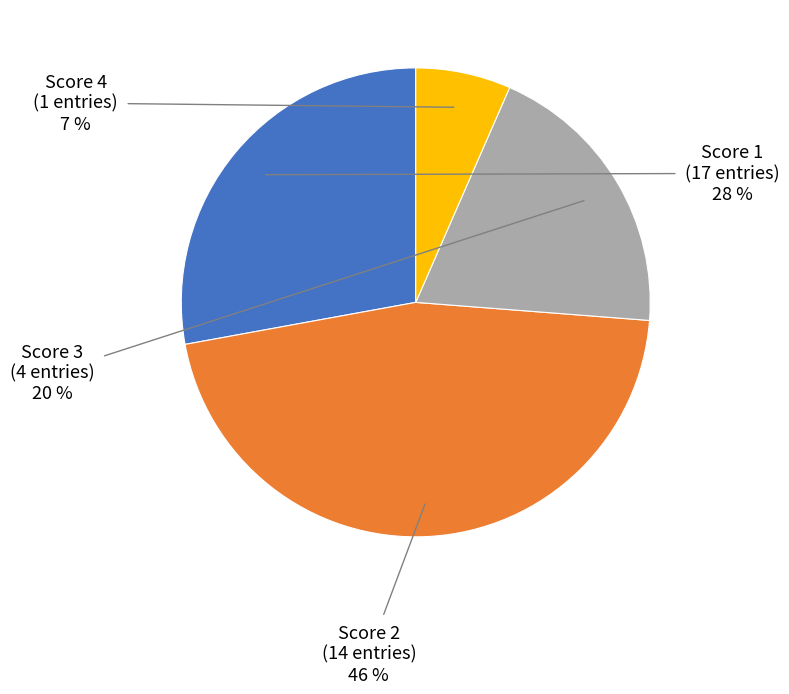

To the nearest percent, what portion does Score 4 (1 entries) represent?

7%